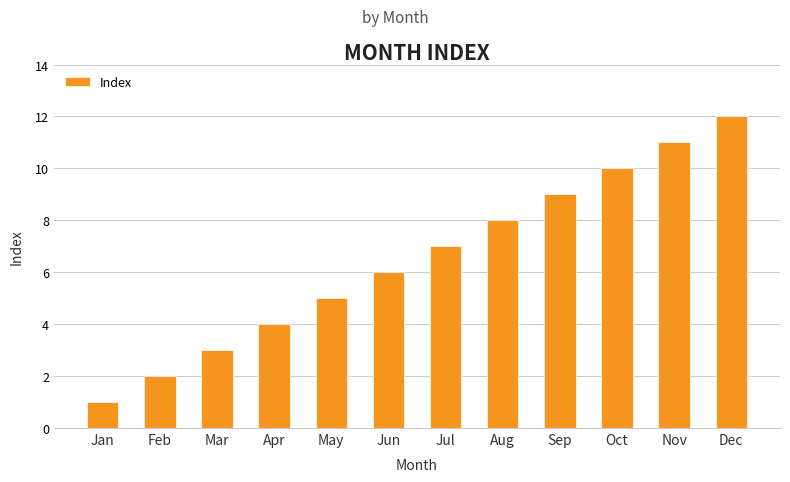

The value at May is 7. True or false?

False